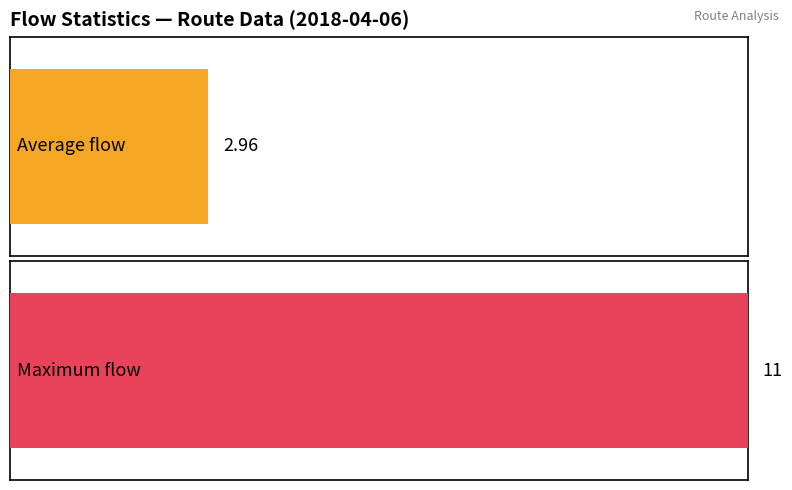

Where does the Flow series first go above 1?

1